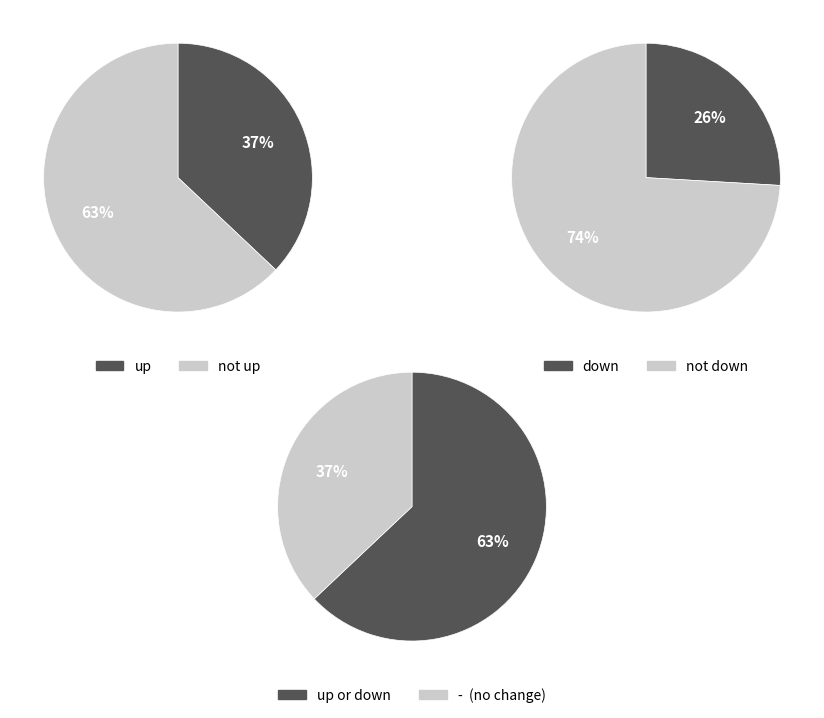

To the nearest percent, what percentage of the pie is -?

37%